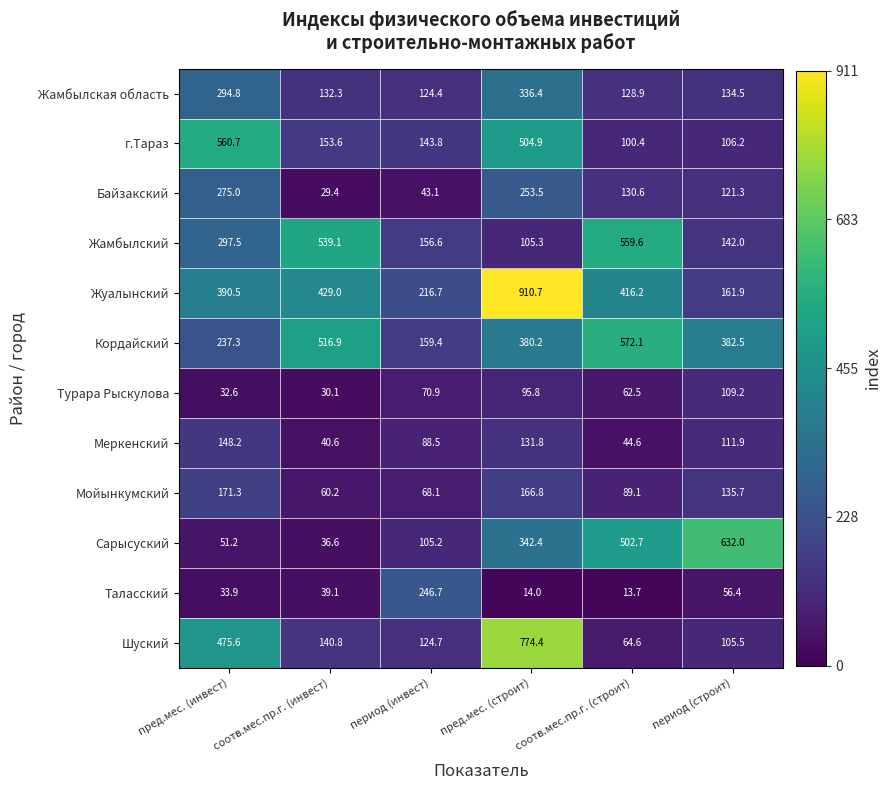

At which label does Байзакский first exceed 130?

пред.мес. (инвест)